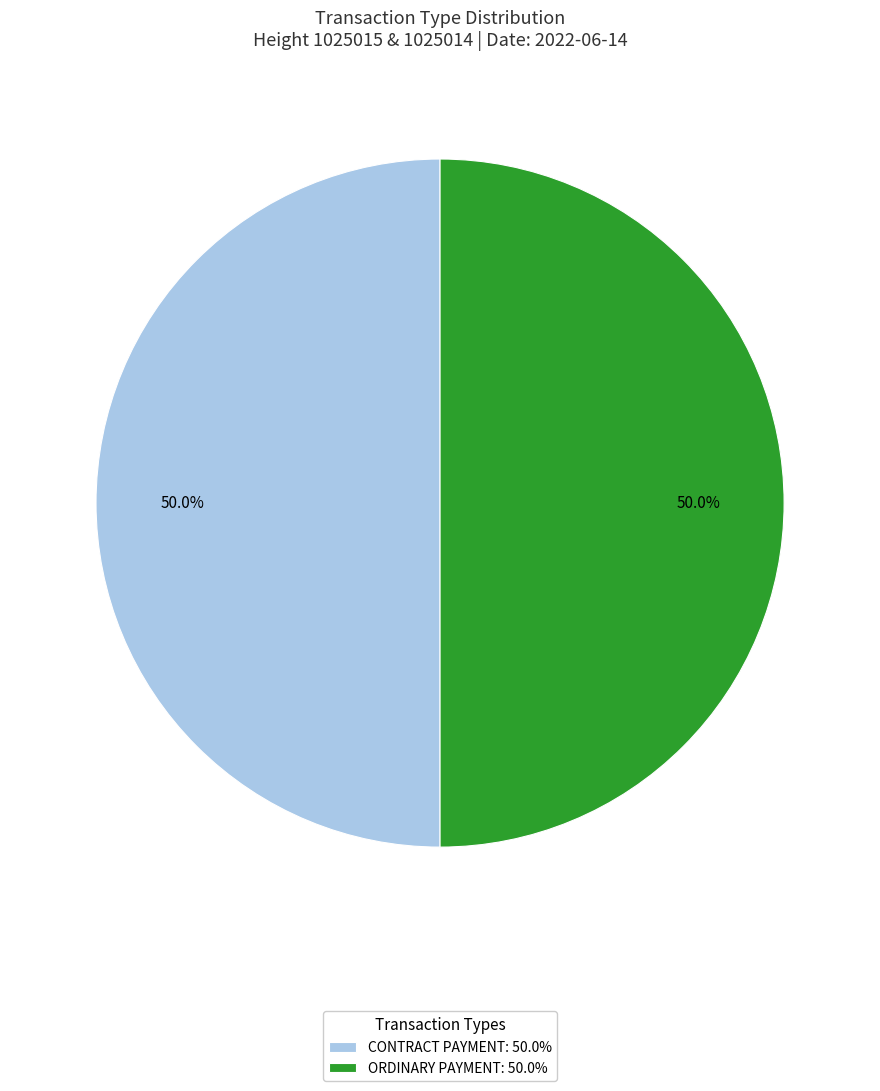

Combined, do ORDINARY PAYMENT: 50.0% and CONTRACT PAYMENT: 50.0% account for over 50%?

Yes